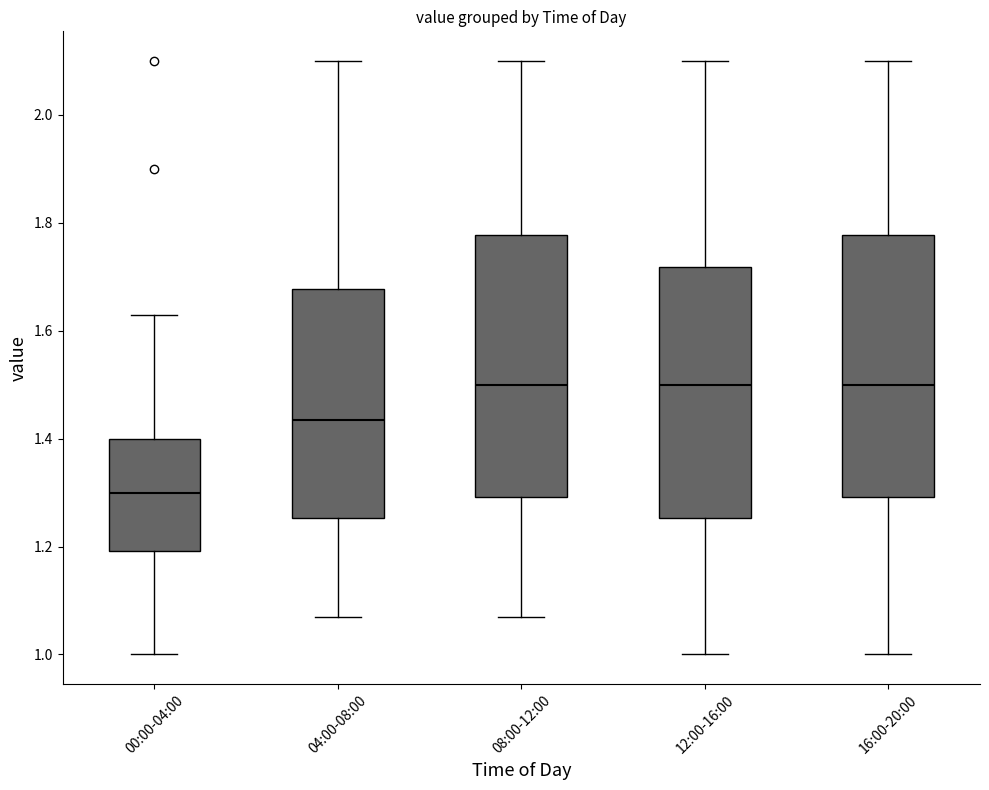

Where does the median line of the box for 00:00-04:00 sit on the y-axis? The values are not printed on the chart, so give them approximately, as read against the axis.

1.30